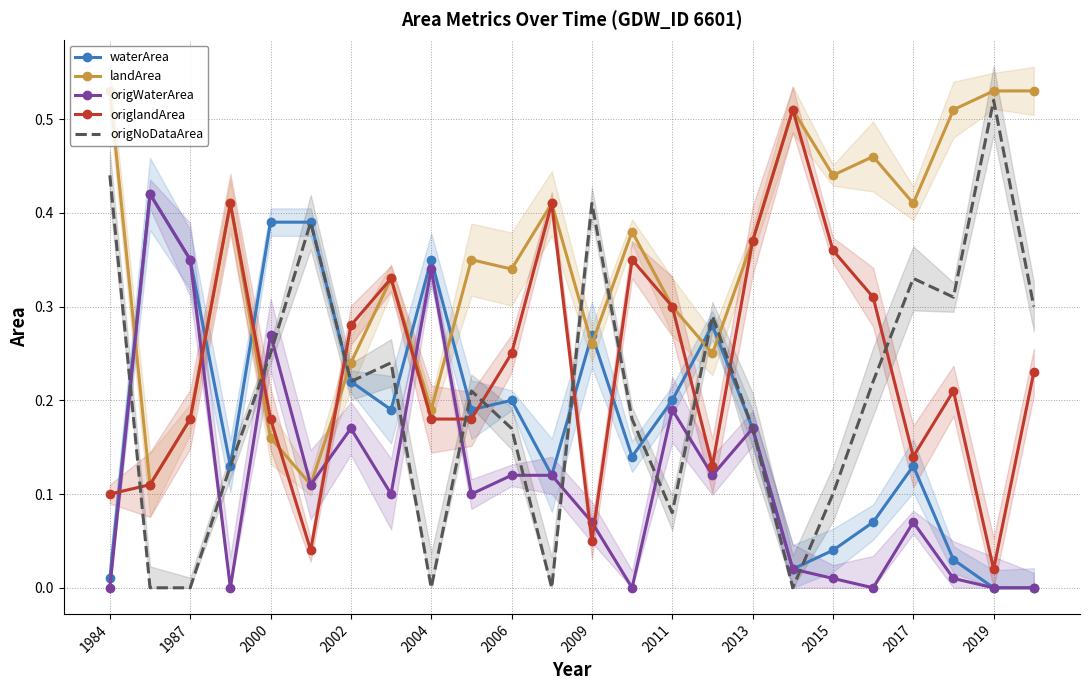

The value of waterArea at 2000 is 0.6. True or false?

False